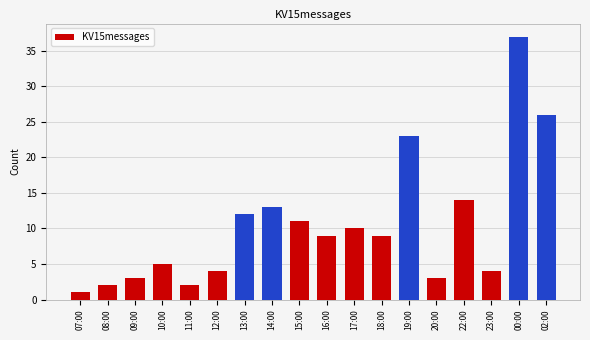

Approximately how many times larger is the value at 14:00 compared to 11:00?

6.5